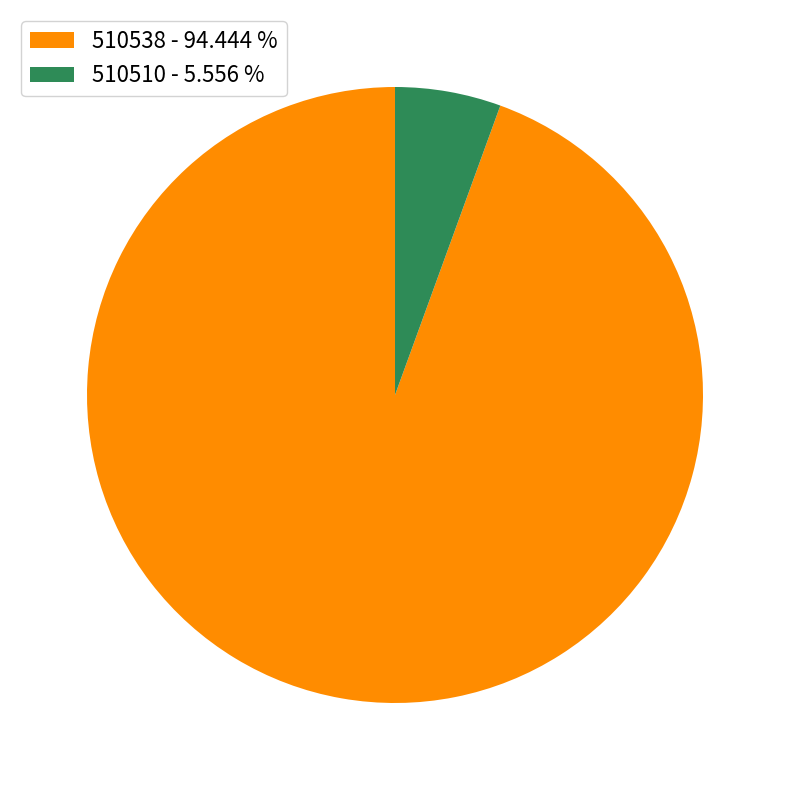

Does 510510 - 5.556 % account for over 50% of the chart?

No